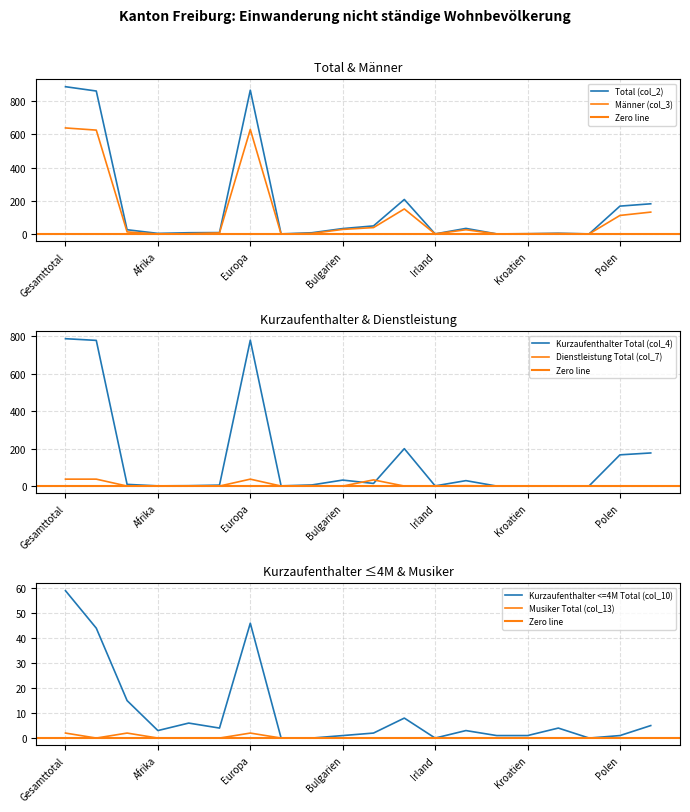

True or false: Kurzaufenthalter <=4M Total (col_10) has a value of 2 at Kosovo.

False